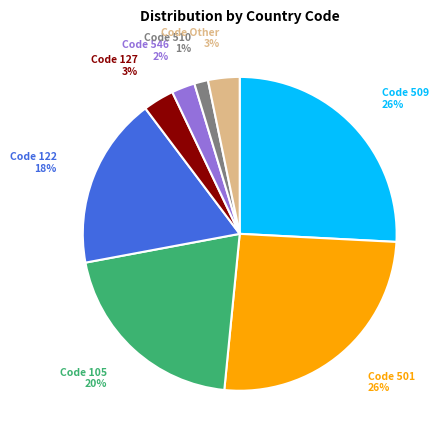

Is there any slice that represents more than half of the pie?

No